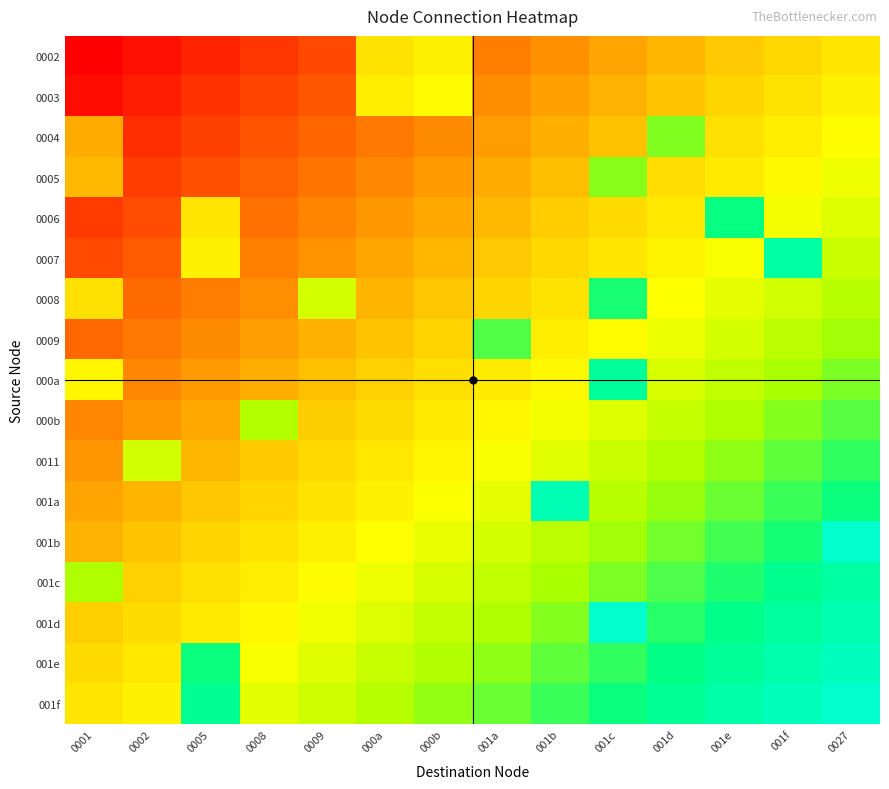

Reading right to left, extract all data points from this chart.

0002: 0027=0.5	001f=0.5	001e=0.4	001d=0.4	001c=0.3	001b=0.3	001a=0.3	000b=0.5	000a=0.5	0009=0.2	0008=0.1	0005=0.1	0002=0.0	0001=0.0
0003: 0027=0.5	001f=0.5	001e=0.5	001d=0.4	001c=0.4	001b=0.3	001a=0.3	000b=0.6	000a=0.5	0009=0.2	0008=0.1	0005=0.1	0002=0.1	0001=0.0
0004: 0027=0.6	001f=0.5	001e=0.5	001d=0.7	001c=0.4	001b=0.4	001a=0.3	000b=0.3	000a=0.3	0009=0.2	0008=0.2	0005=0.1	0002=0.1	0001=0.4
0005: 0027=0.6	001f=0.6	001e=0.5	001d=0.5	001c=0.7	001b=0.4	001a=0.4	000b=0.3	000a=0.3	0009=0.2	0008=0.2	0005=0.2	0002=0.1	0001=0.4
0006: 0027=0.6	001f=0.6	001e=0.8	001d=0.5	001c=0.5	001b=0.4	001a=0.4	000b=0.4	000a=0.3	0009=0.3	0008=0.2	0005=0.5	0002=0.2	0001=0.1
0007: 0027=0.7	001f=0.9	001e=0.6	001d=0.5	001c=0.5	001b=0.5	001a=0.4	000b=0.4	000a=0.3	0009=0.3	0008=0.3	0005=0.5	0002=0.2	0001=0.2
0008: 0027=0.7	001f=0.6	001e=0.6	001d=0.6	001c=0.8	001b=0.5	001a=0.5	000b=0.4	000a=0.4	0009=0.6	0008=0.3	0005=0.3	0002=0.2	0001=0.5
0009: 0027=0.7	001f=0.7	001e=0.6	001d=0.6	001c=0.6	001b=0.5	001a=0.8	000b=0.4	000a=0.4	0009=0.4	0008=0.3	0005=0.3	0002=0.3	0001=0.2
000a: 0027=0.8	001f=0.7	001e=0.7	001d=0.6	001c=0.9	001b=0.6	001a=0.5	000b=0.5	000a=0.4	0009=0.4	0008=0.4	0005=0.3	0002=0.3	0001=0.6
000b: 0027=0.8	001f=0.7	001e=0.7	001d=0.7	001c=0.6	001b=0.6	001a=0.6	000b=0.5	000a=0.5	0009=0.4	0008=0.7	0005=0.4	0002=0.3	0001=0.3
0011: 0027=0.8	001f=0.8	001e=0.7	001d=0.7	001c=0.7	001b=0.6	001a=0.6	000b=0.5	000a=0.5	0009=0.5	0008=0.4	0005=0.4	0002=0.7	0001=0.3
001a: 0027=0.8	001f=0.8	001e=0.8	001d=0.7	001c=0.7	001b=1.0	001a=0.6	000b=0.6	000a=0.5	0009=0.5	0008=0.5	0005=0.4	0002=0.4	0001=0.3
001b: 0027=1.0	001f=0.8	001e=0.8	001d=0.8	001c=0.7	001b=0.7	001a=0.6	000b=0.6	000a=0.6	0009=0.5	0008=0.5	0005=0.5	0002=0.4	0001=0.4
001c: 0027=0.9	001f=0.9	001e=0.8	001d=0.8	001c=0.8	001b=0.7	001a=0.7	000b=0.6	000a=0.6	0009=0.6	0008=0.5	0005=0.5	0002=0.4	0001=0.7
001d: 0027=0.9	001f=0.9	001e=0.9	001d=0.8	001c=1.0	001b=0.7	001a=0.7	000b=0.7	000a=0.6	0009=0.6	0008=0.6	0005=0.5	0002=0.5	0001=0.4
001e: 0027=1.0	001f=0.9	001e=0.9	001d=0.9	001c=0.8	001b=0.8	001a=0.7	000b=0.7	000a=0.7	0009=0.6	0008=0.6	0005=0.8	0002=0.5	0001=0.5
001f: 0027=1.0	001f=1.0	001e=0.9	001d=0.9	001c=0.8	001b=0.8	001a=0.8	000b=0.7	000a=0.7	0009=0.7	0008=0.6	0005=0.9	0002=0.5	0001=0.5